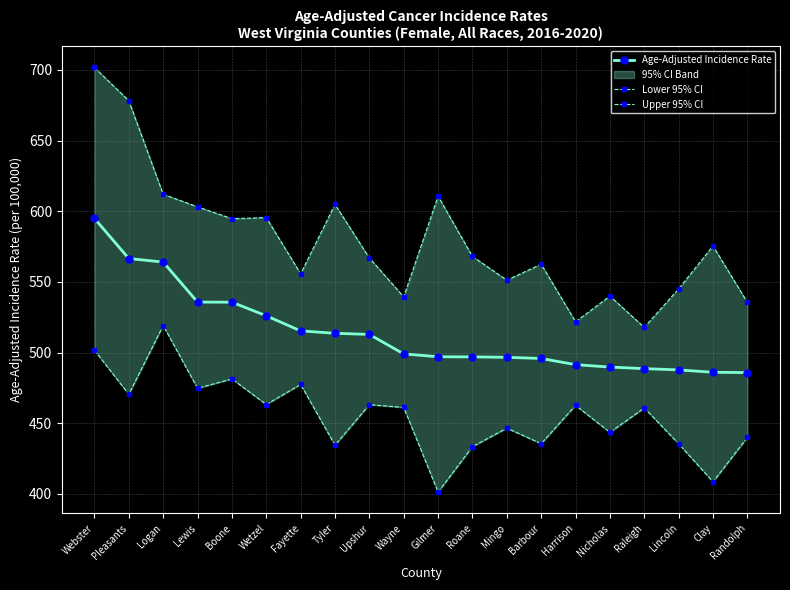

Does the chart have visible grid lines?

Yes